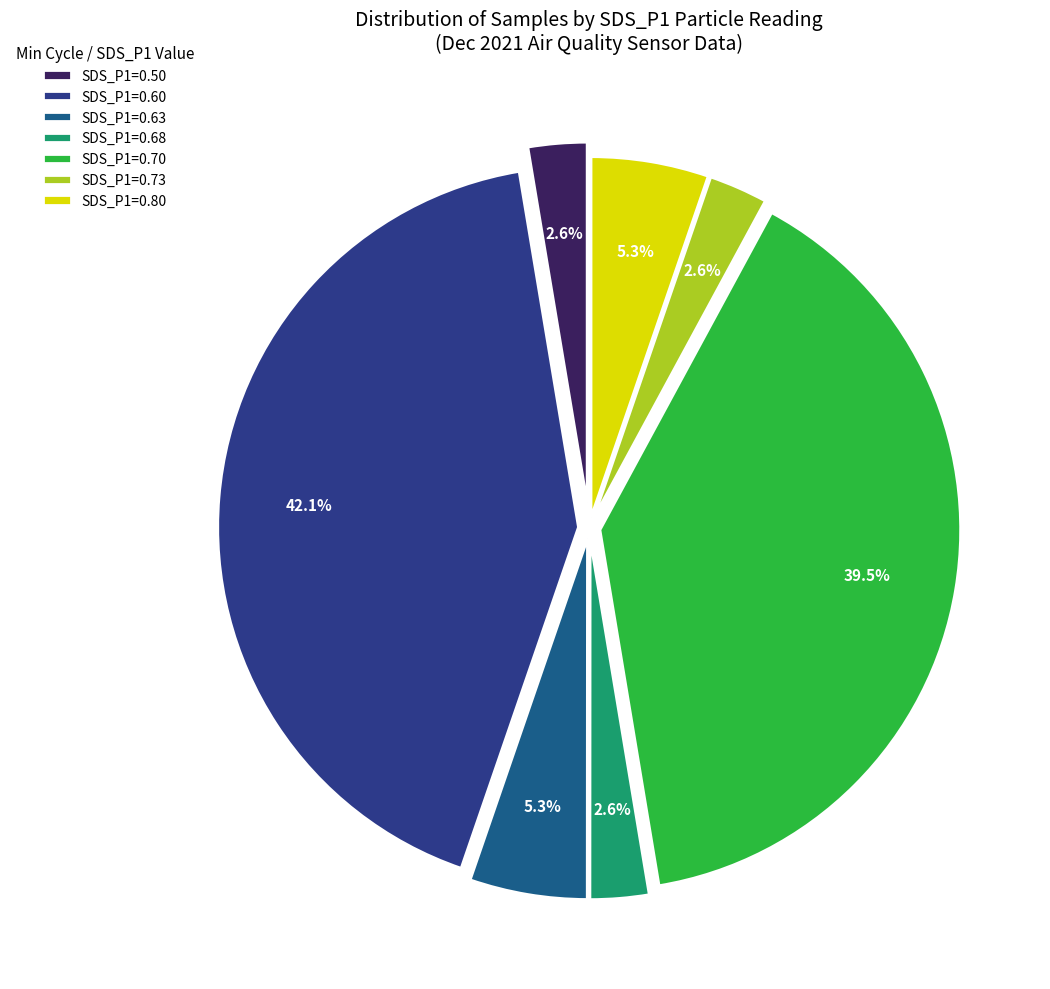

What is the largest slice in the pie chart?

SDS_P1=0.60